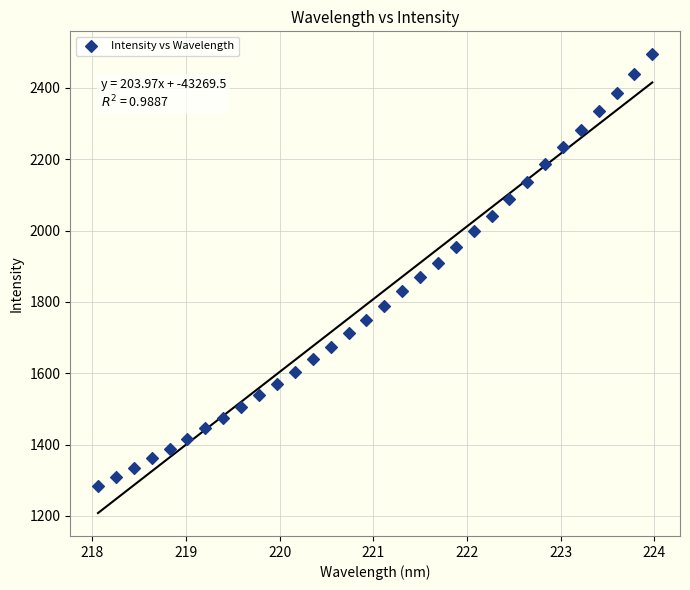

What is the range of Y values (max minus min)?

1209.6